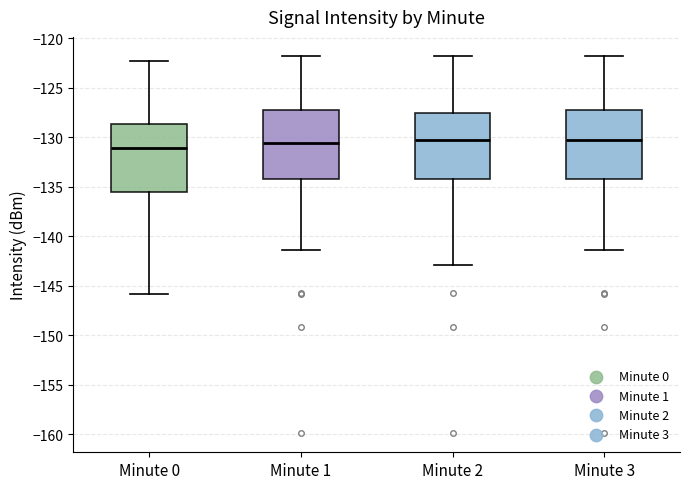

Where does the lower whisker of the box for Minute 0 end on the y-axis? The values are not printed on the chart, so give them approximately, as read against the axis.

-146.0